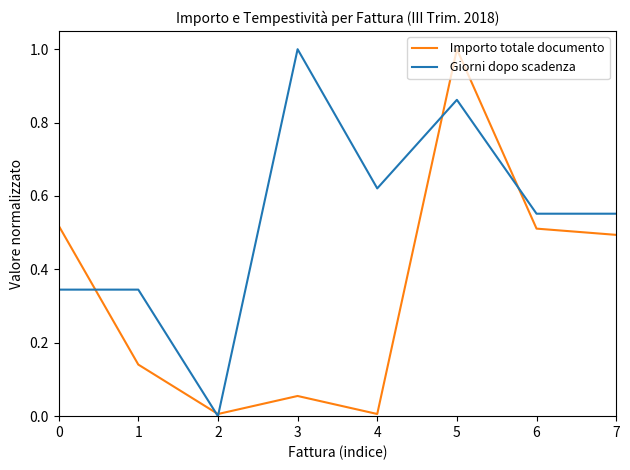

What is the greatest value displayed?

1.0